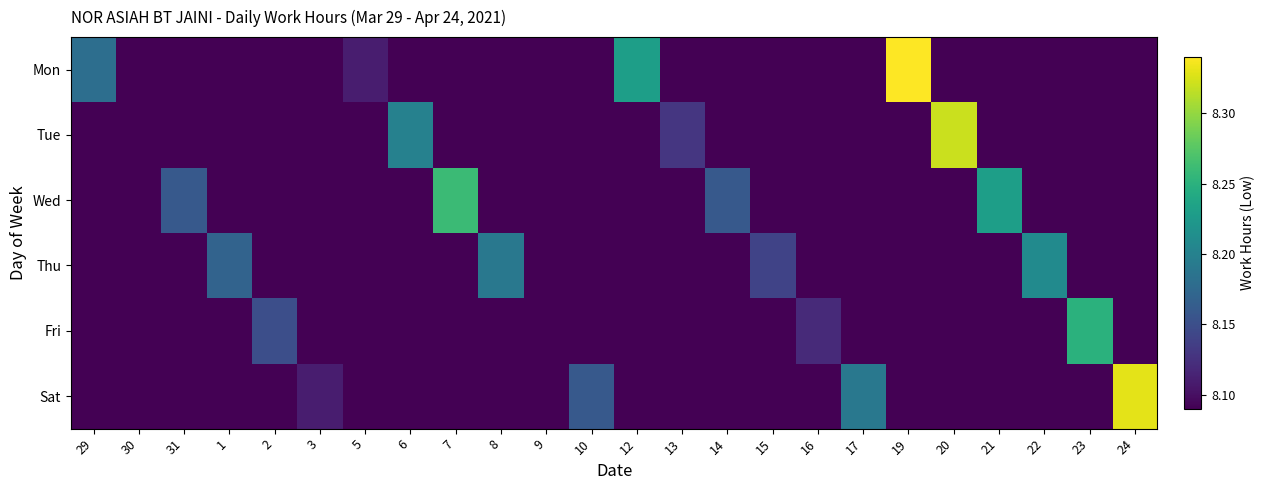

Reading left to right, list all the values displayed in this chart.

Mon: 29=8.2	30=0.0	31=0.0	1=0.0	2=0.0	3=0.0	5=8.1	6=0.0	7=0.0	8=0.0	9=0.0	10=0.0	12=8.2	13=0.0	14=0.0	15=0.0	16=0.0	17=0.0	19=8.3	20=0.0	21=0.0	22=0.0	23=0.0	24=0.0
Tue: 29=0.0	30=0.0	31=0.0	1=0.0	2=0.0	3=0.0	5=0.0	6=8.2	7=0.0	8=0.0	9=0.0	10=0.0	12=0.0	13=8.1	14=0.0	15=0.0	16=0.0	17=0.0	19=0.0	20=8.3	21=0.0	22=0.0	23=0.0	24=0.0
Wed: 29=0.0	30=0.0	31=8.2	1=0.0	2=0.0	3=0.0	5=0.0	6=0.0	7=8.3	8=0.0	9=0.0	10=0.0	12=0.0	13=0.0	14=8.2	15=0.0	16=0.0	17=0.0	19=0.0	20=0.0	21=8.2	22=0.0	23=0.0	24=0.0
Thu: 29=0.0	30=0.0	31=0.0	1=8.2	2=0.0	3=0.0	5=0.0	6=0.0	7=0.0	8=8.2	9=0.0	10=0.0	12=0.0	13=0.0	14=0.0	15=8.1	16=0.0	17=0.0	19=0.0	20=0.0	21=0.0	22=8.2	23=0.0	24=0.0
Fri: 29=0.0	30=0.0	31=0.0	1=0.0	2=8.2	3=0.0	5=0.0	6=0.0	7=0.0	8=0.0	9=8.1	10=0.0	12=0.0	13=0.0	14=0.0	15=0.0	16=8.1	17=0.0	19=0.0	20=0.0	21=0.0	22=0.0	23=8.2	24=0.0
Sat: 29=0.0	30=0.0	31=0.0	1=0.0	2=0.0	3=8.1	5=0.0	6=0.0	7=0.0	8=0.0	9=0.0	10=8.2	12=0.0	13=0.0	14=0.0	15=0.0	16=0.0	17=8.2	19=0.0	20=0.0	21=0.0	22=0.0	23=0.0	24=8.3